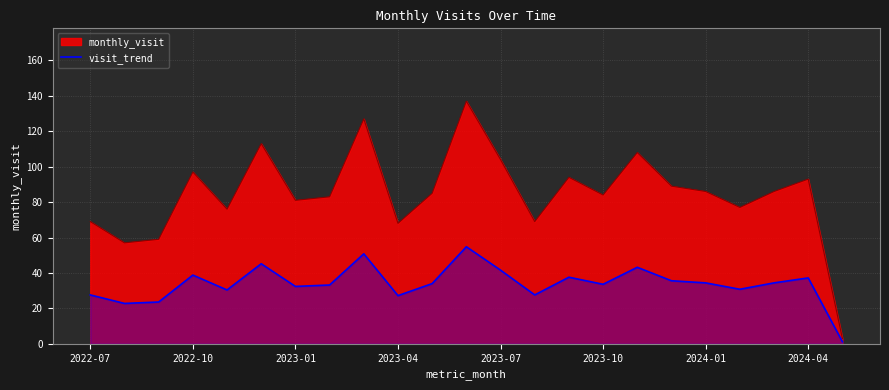

The value at 14 is 10.5. True or false?

False